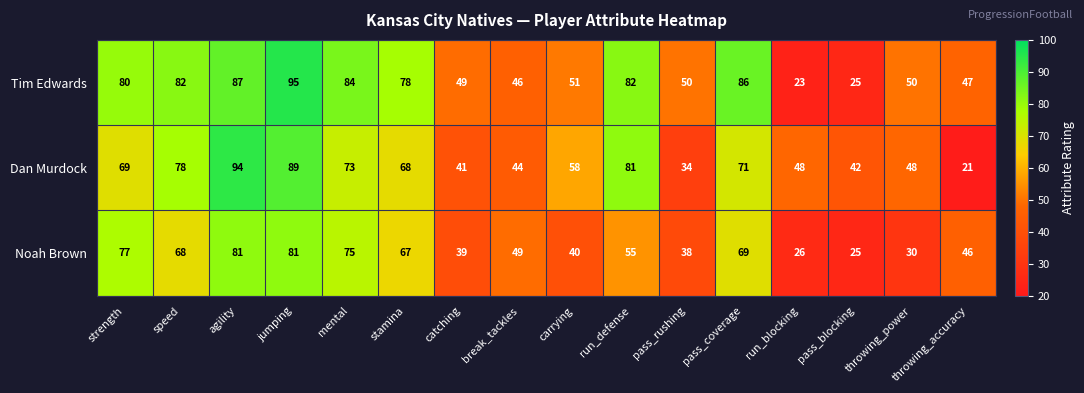

List the series in order of their peak value, lowest first.

Noah Brown, Dan Murdock, Tim Edwards